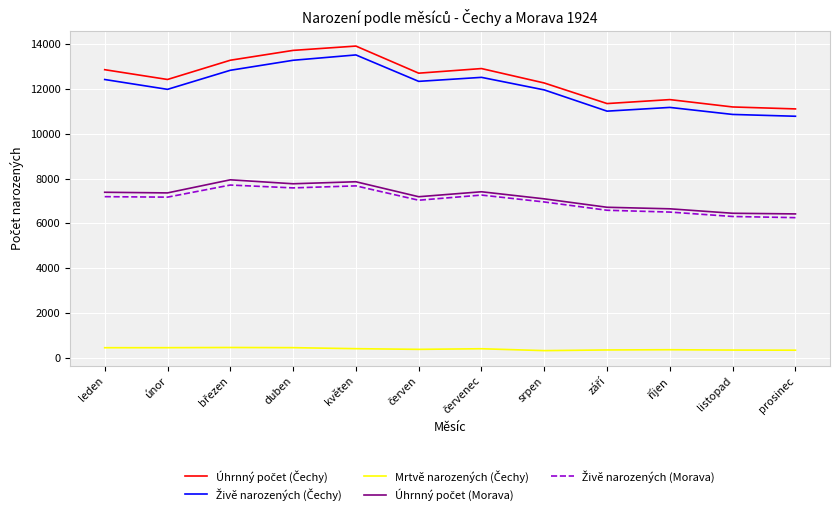

What is the difference between the highest and lowest values at duben?

13283